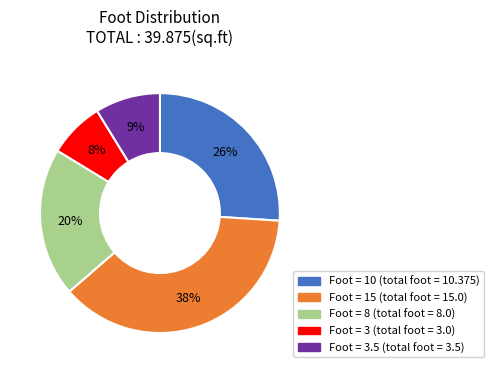

How many slices are in this pie chart?

5